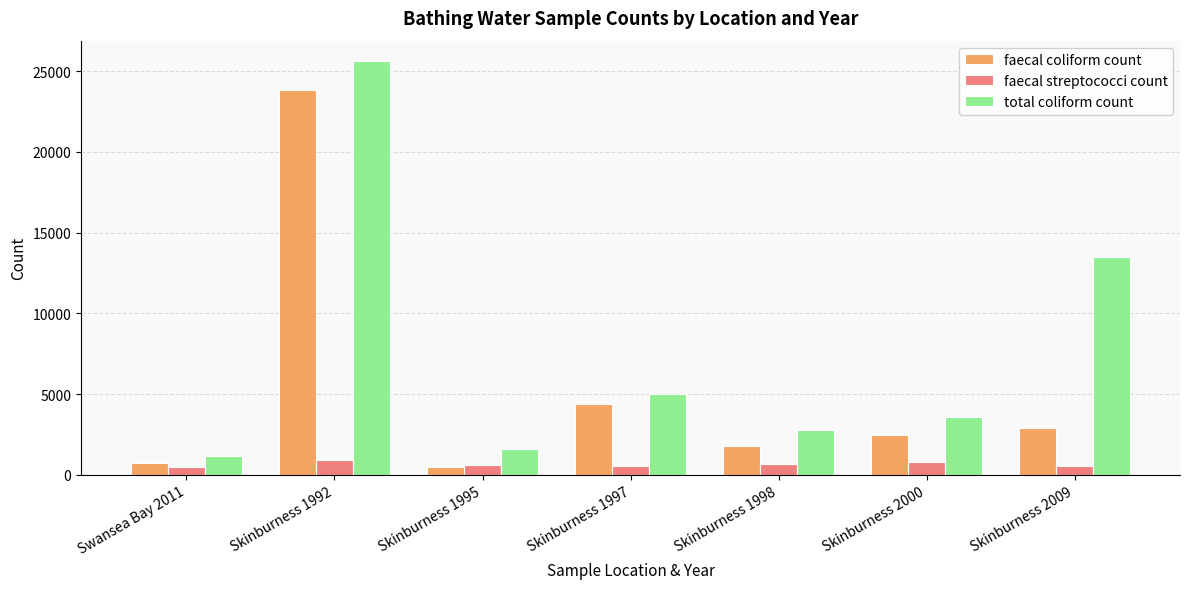

What is the average value of the faecal coliform count series?

5234